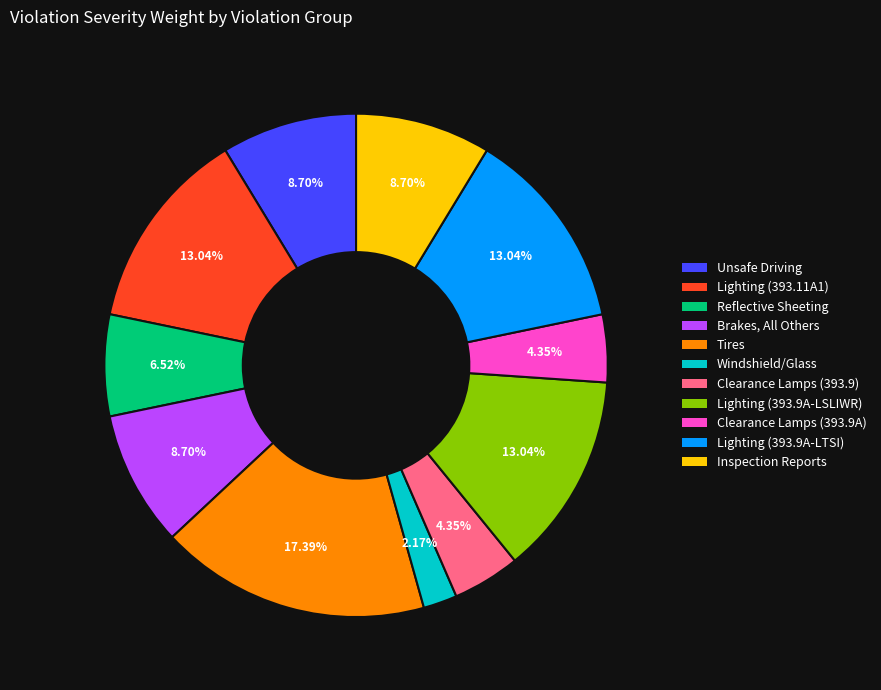

True or false: Lighting (393.11A1) accounts for 13% of the total.

True